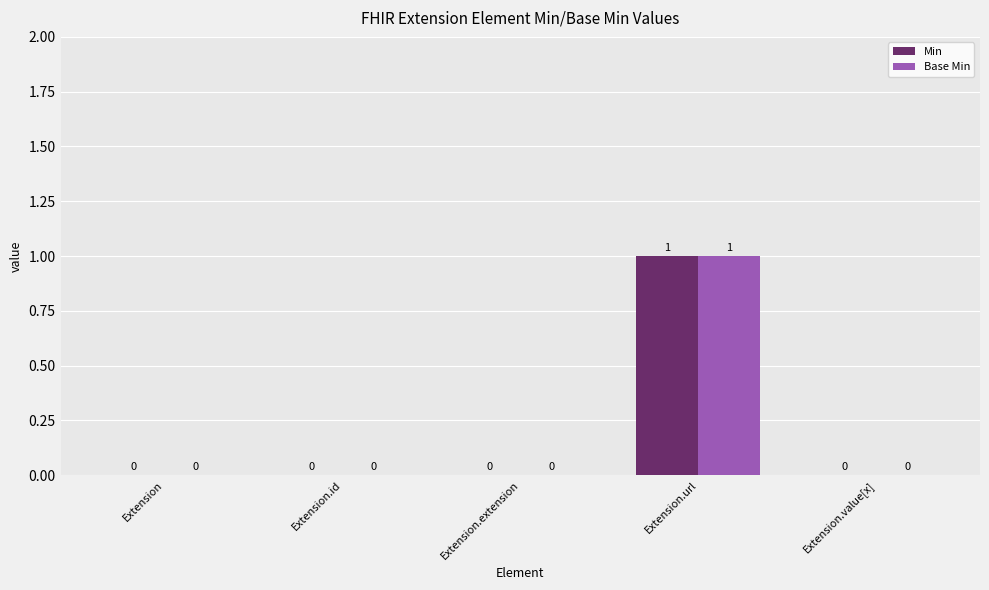

At which category is the sum across all series the highest?

Extension.url